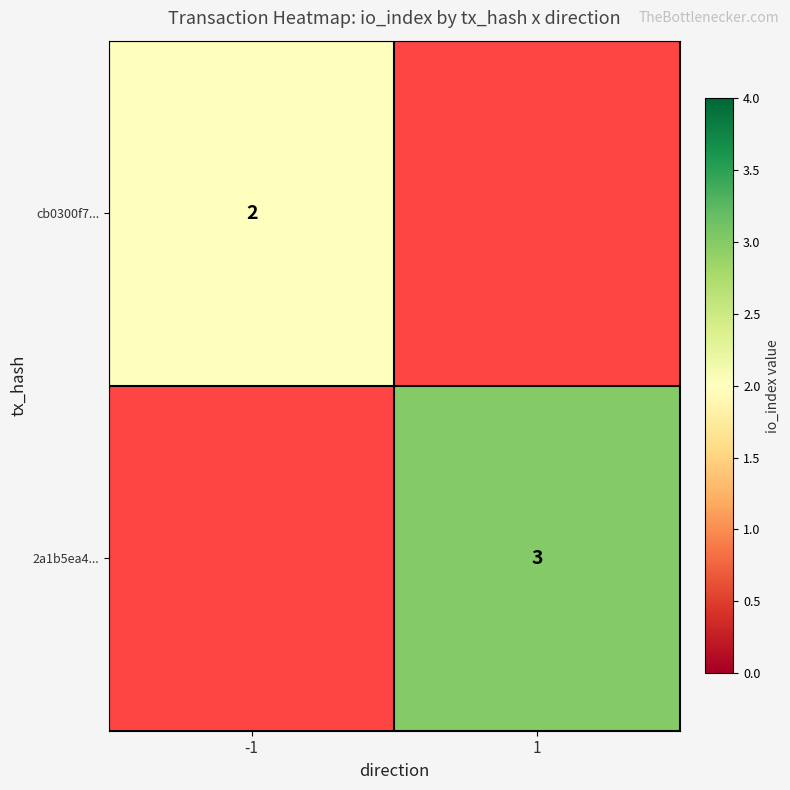

The cb0300f7... series shows 1 at -1. True or false?

False